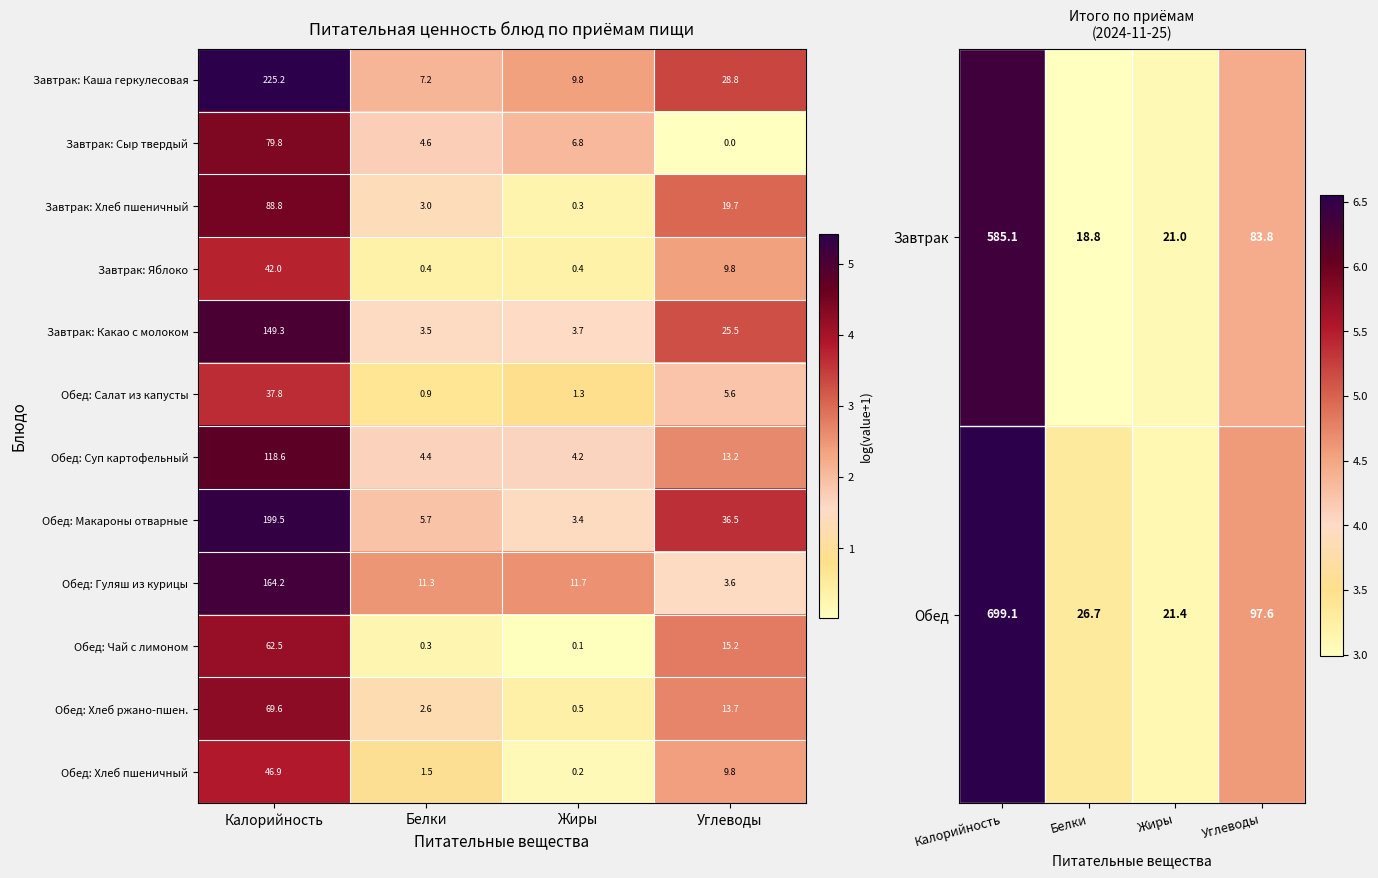

How many series are shown in this chart?

12